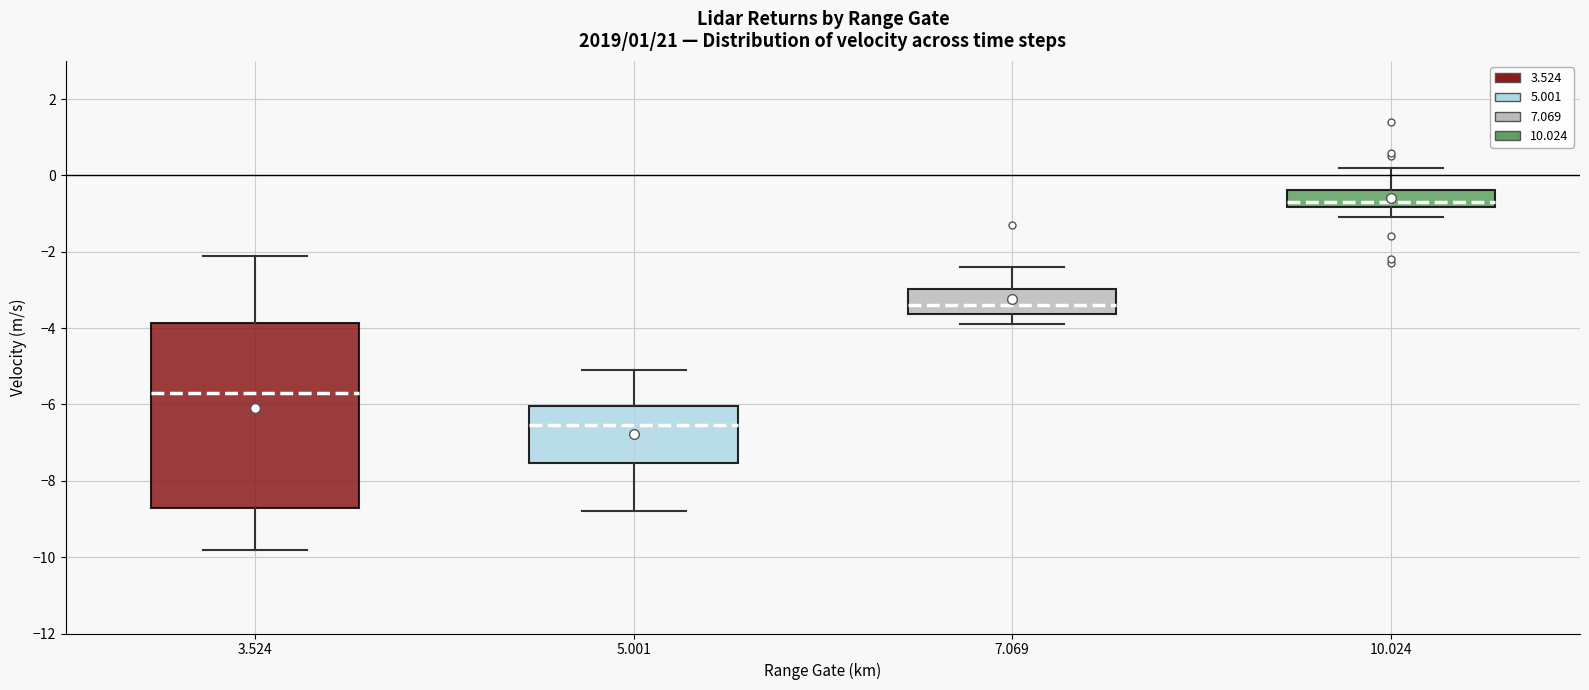

Where does the lower whisker of the box at x = 3.524 end on the y-axis? The values are not printed on the chart, so give them approximately, as read against the axis.

-9.8